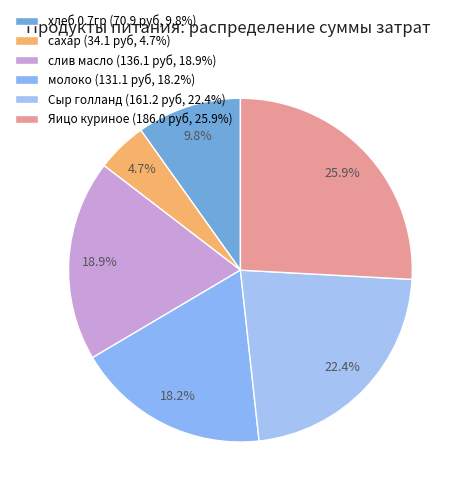

Which slice is the smallest?

сахар